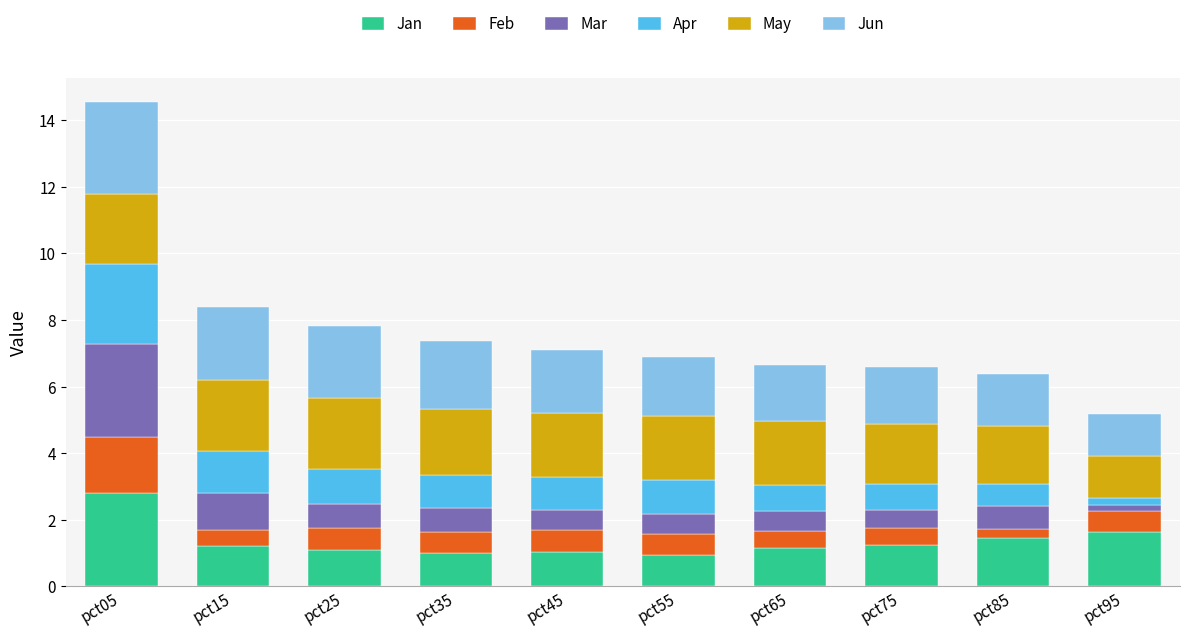

What is the lowest value of the Jan series?

0.9